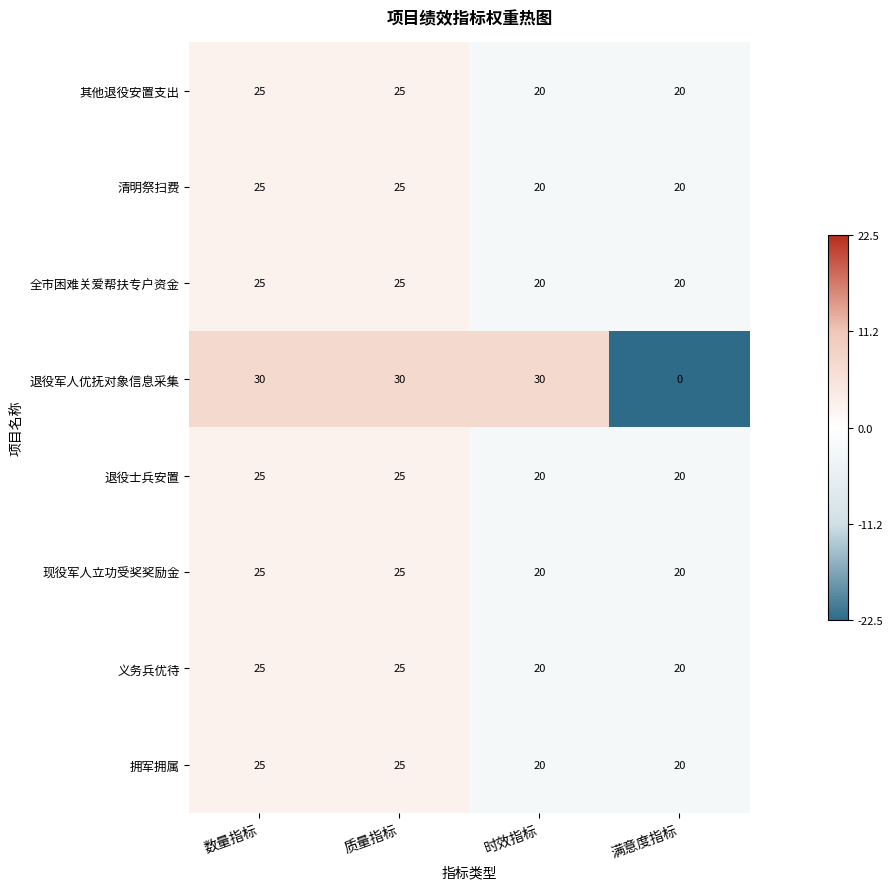

The value of 现役军人立功受奖奖励金 at 数量指标 is 9. True or false?

False